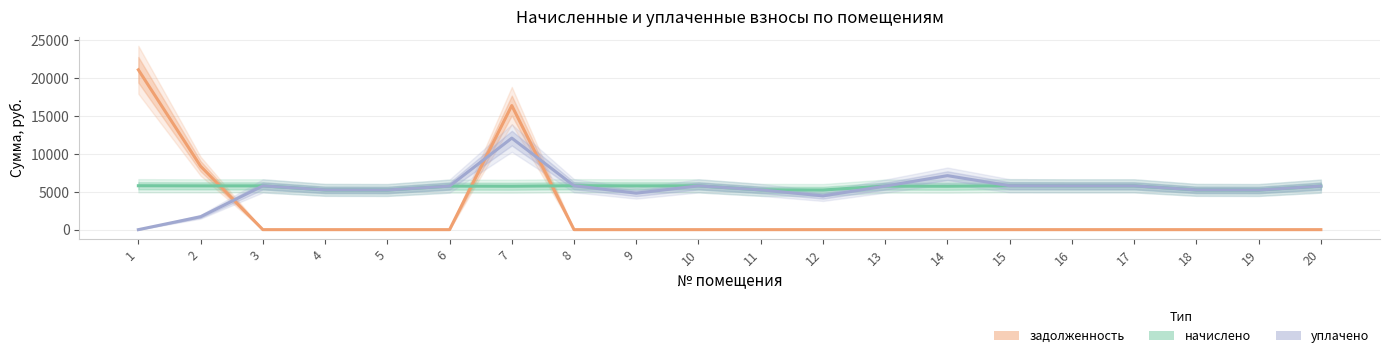

Between 15 and 8, which is larger?

15